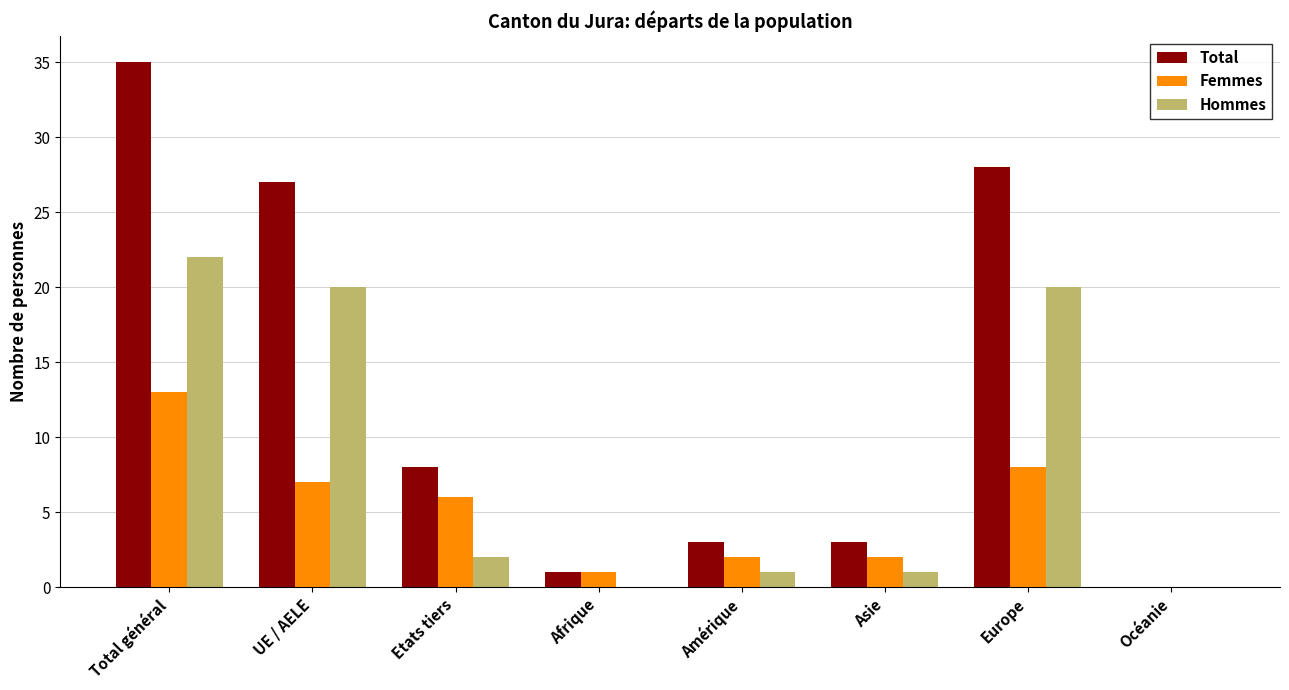

Reading left to right, transcribe all the data shown in this chart.

Total: Total général=35	UE / AELE=27	Etats tiers=8	Afrique=1	Amérique=3	Asie=3	Europe=28	Océanie=0
Femmes: Total général=13	UE / AELE=7	Etats tiers=6	Afrique=1	Amérique=2	Asie=2	Europe=8	Océanie=0
Hommes: Total général=22	UE / AELE=20	Etats tiers=2	Afrique=0	Amérique=1	Asie=1	Europe=20	Océanie=0